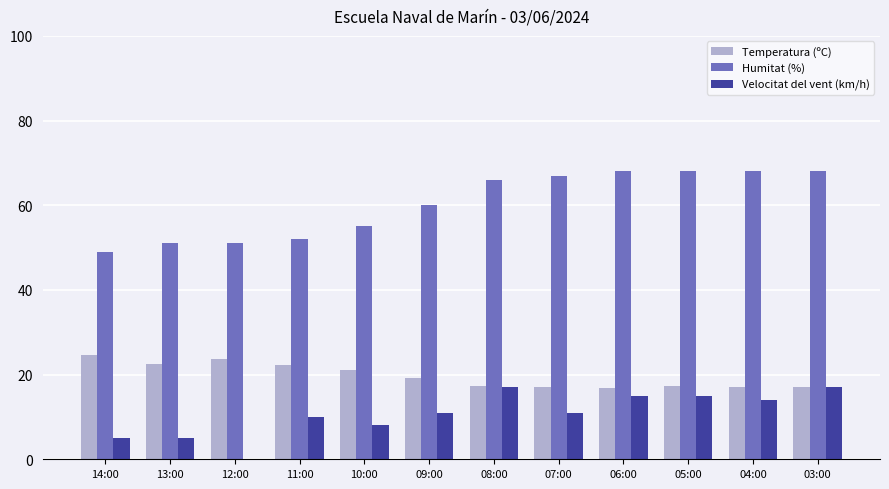

The Humitat (%) series shows 68.0 at 06:00. True or false?

True